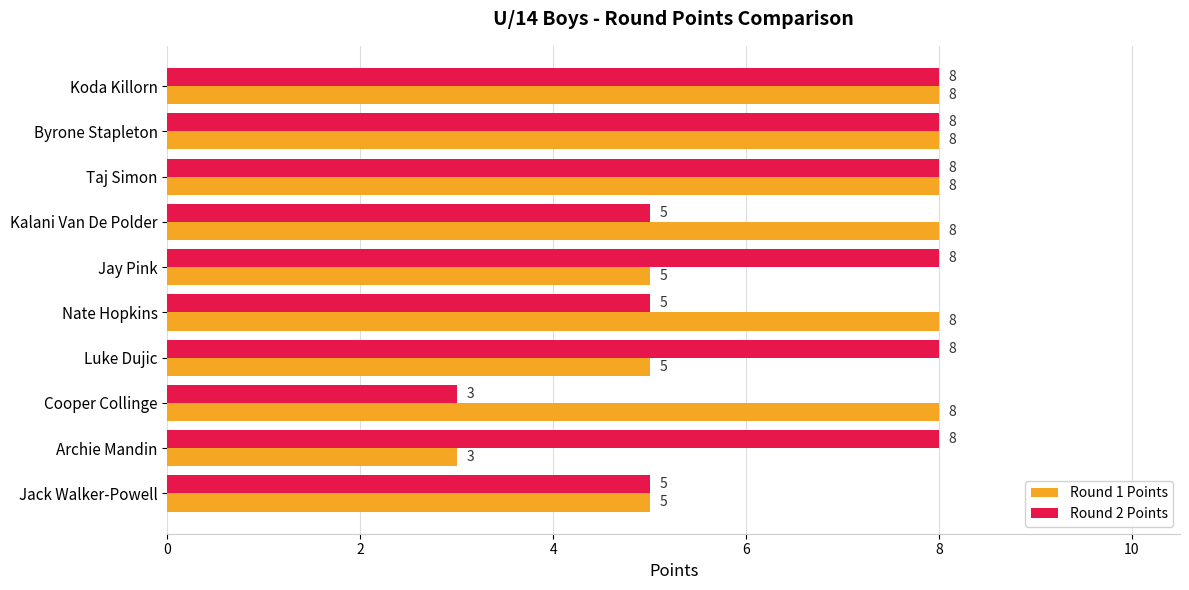

At how many categories does at least one series exceed 3?

10